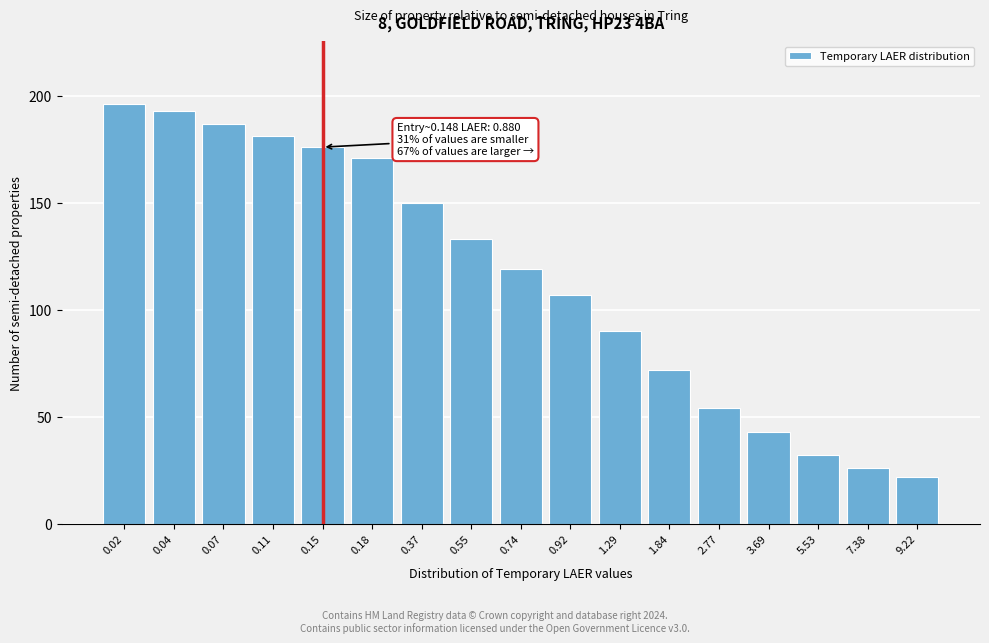

Reading right to left, transcribe all the data shown in this chart.

22	26	32	43	54	72	90	107	119	133	150	171	176	181	187	193	196